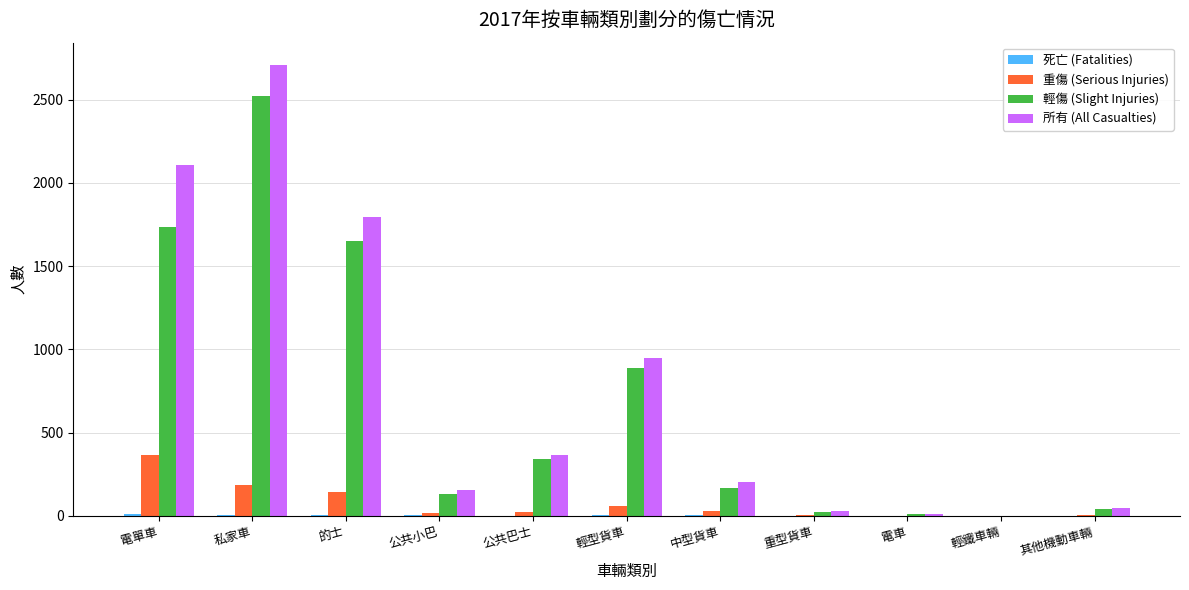

Are the bars grouped side by side (vs. stacked)?

Yes